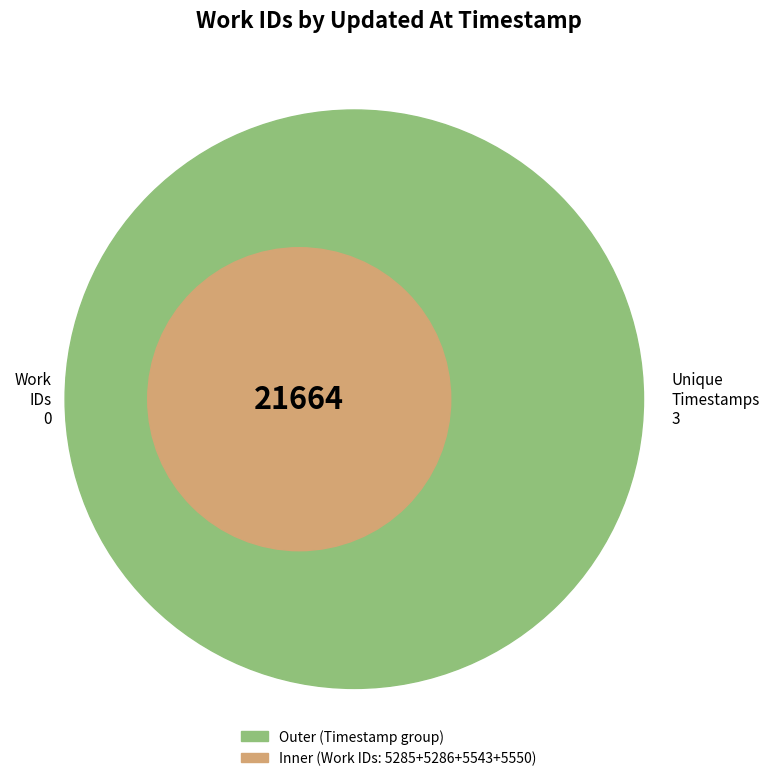

True or false: 2009-09-14 19:42:03 UTC accounts for 11% of the total.

False